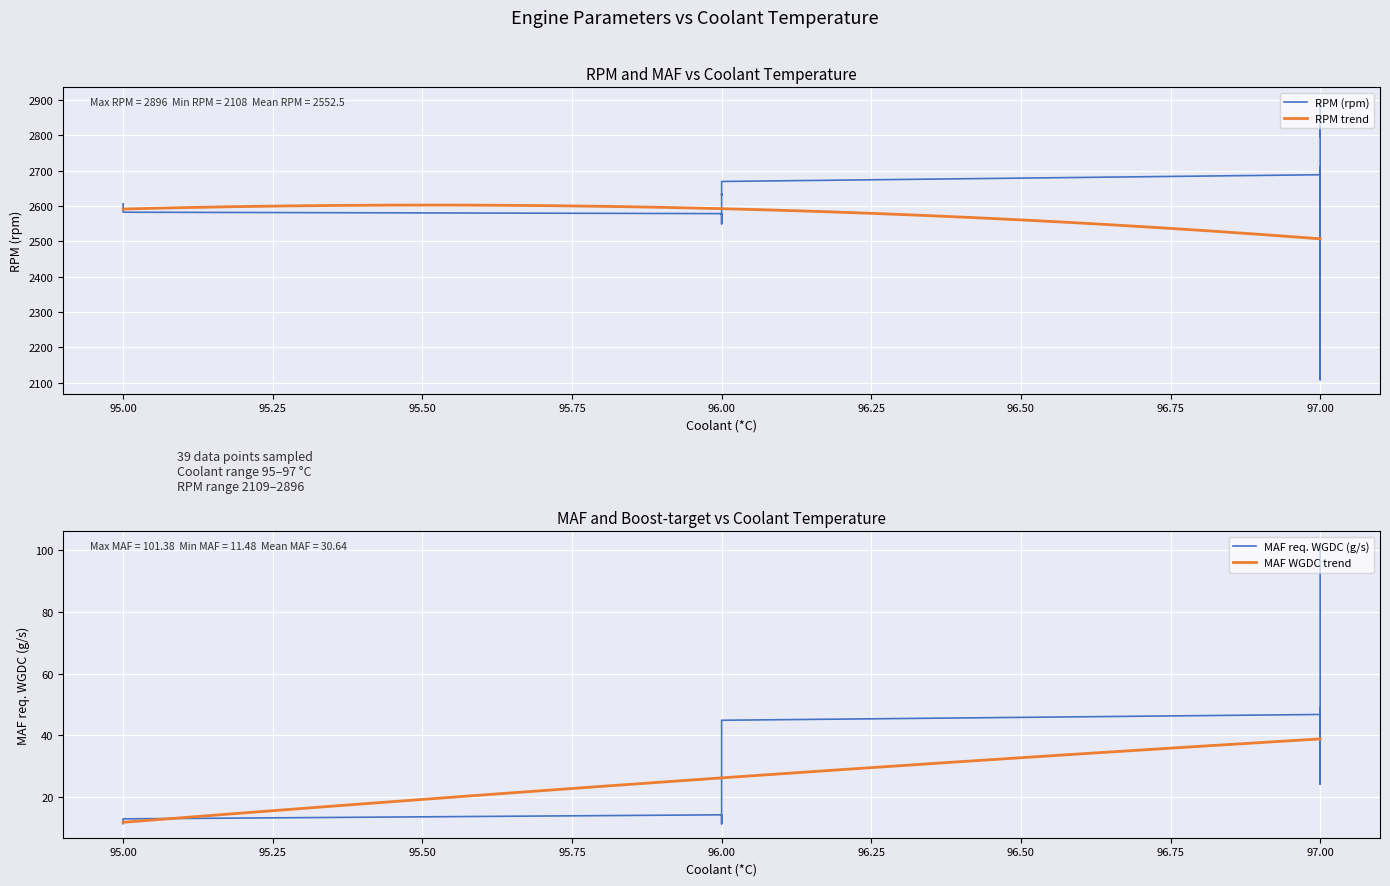

True or false: MAF req. WGDC (g/s) has more than 2 points higher than both neighbors.

True